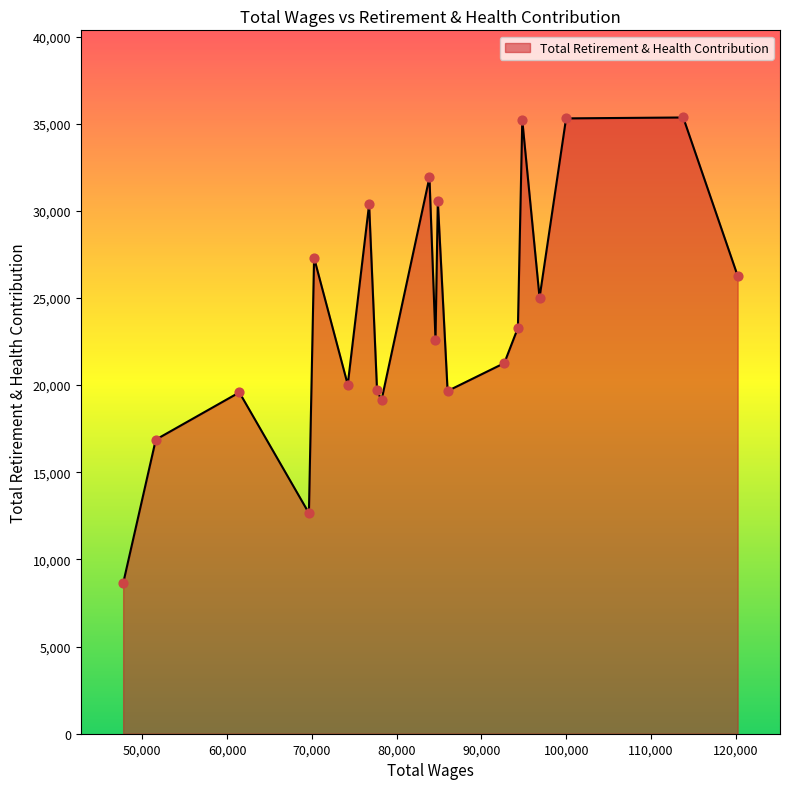

Which has a higher value, 94821 or 77685?

94821